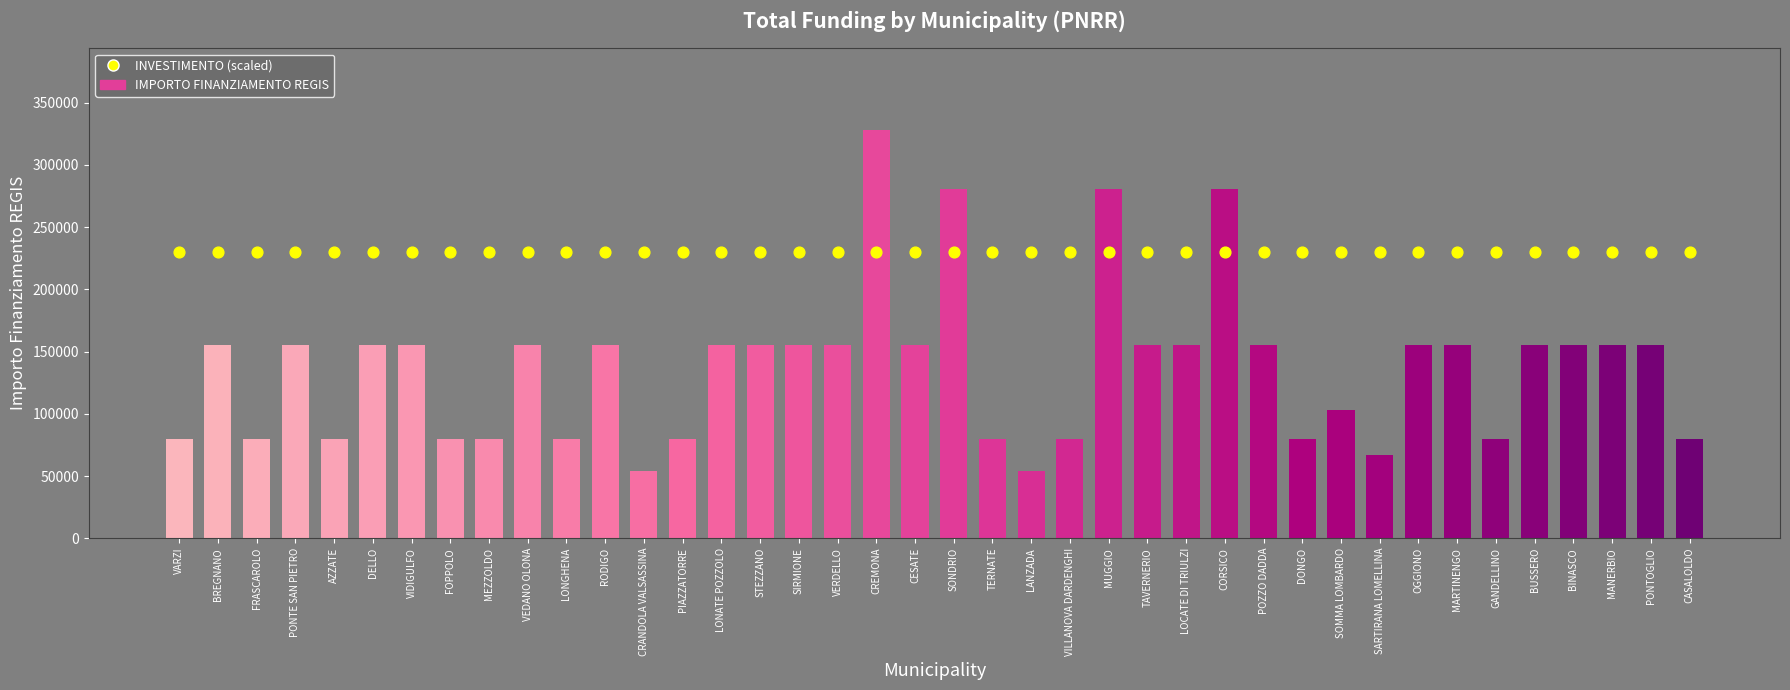

Is the value of IMPORTO FINANZIAMENTO REGIS at DELLO greater than the value of INVESTIMENTO (scaled) at PIAZZATORRE?

No